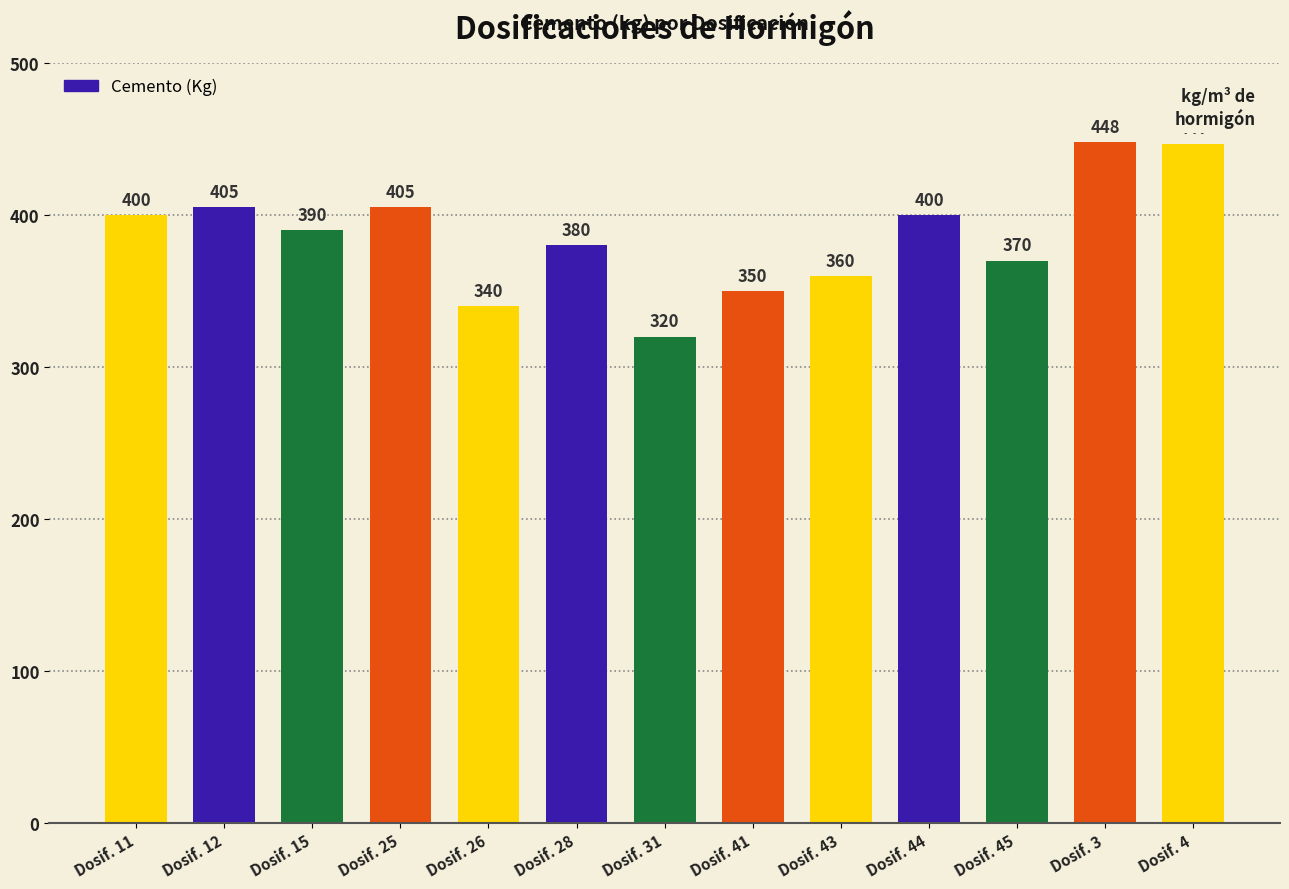

Reading left to right, transcribe all the data shown in this chart.

400	405	390	405	340	380	320	350	360	400	370	448	447